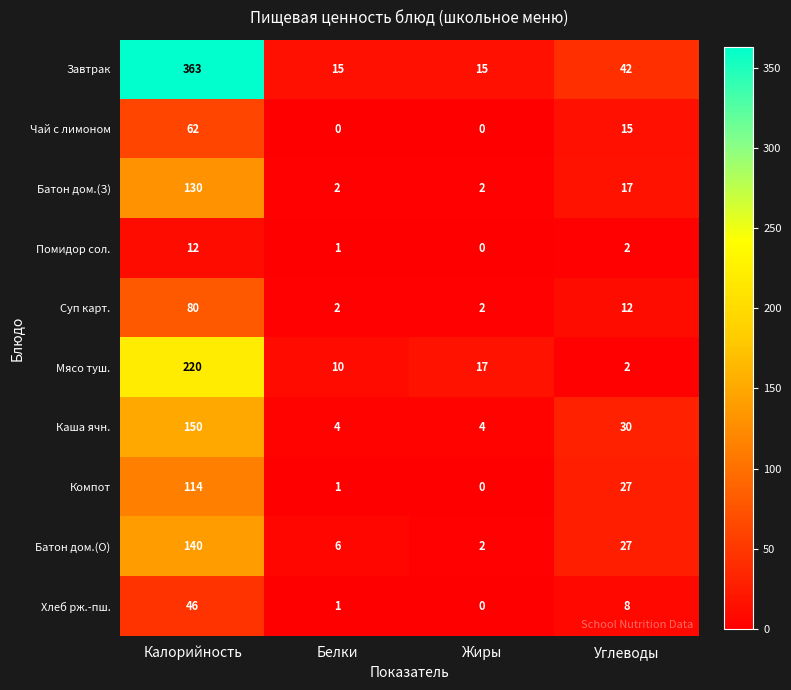

What is the average value of the Батон дом.(О) series?

44